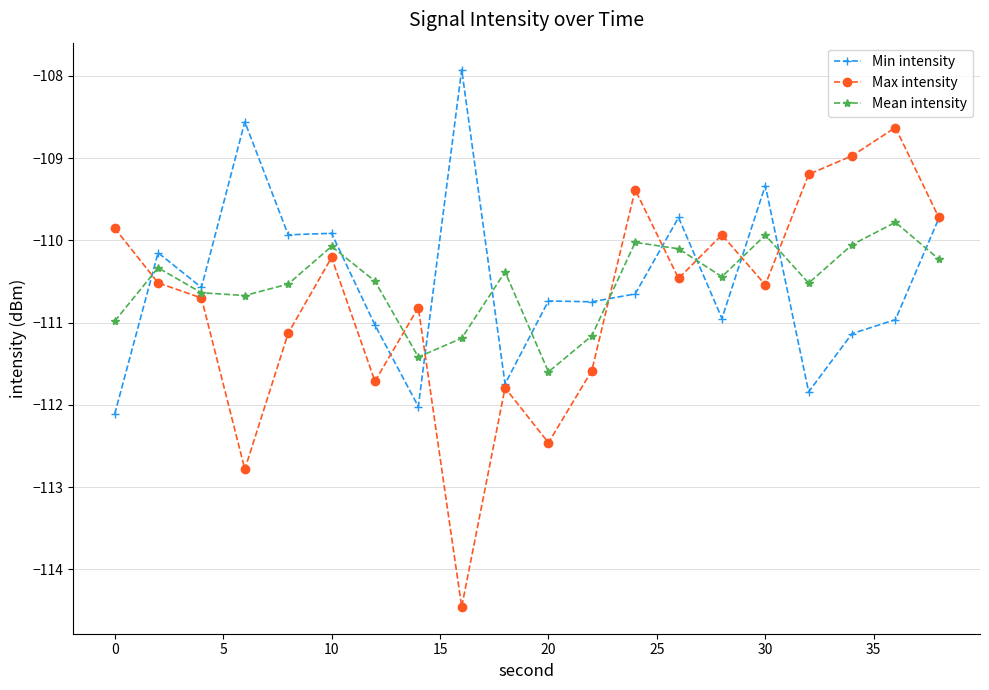

Rank the series by their maximum value, from lowest to highest.

Mean intensity, Max intensity, Min intensity